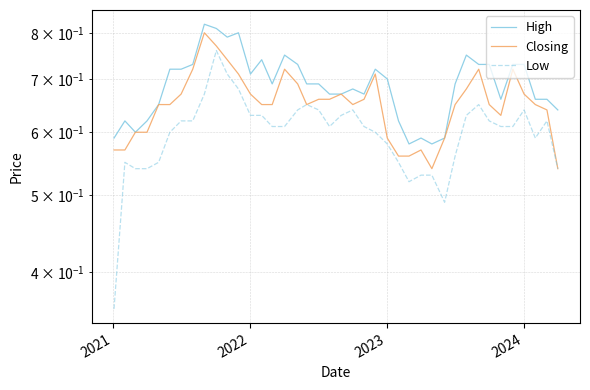

How many High values are between 0 and 1?

40